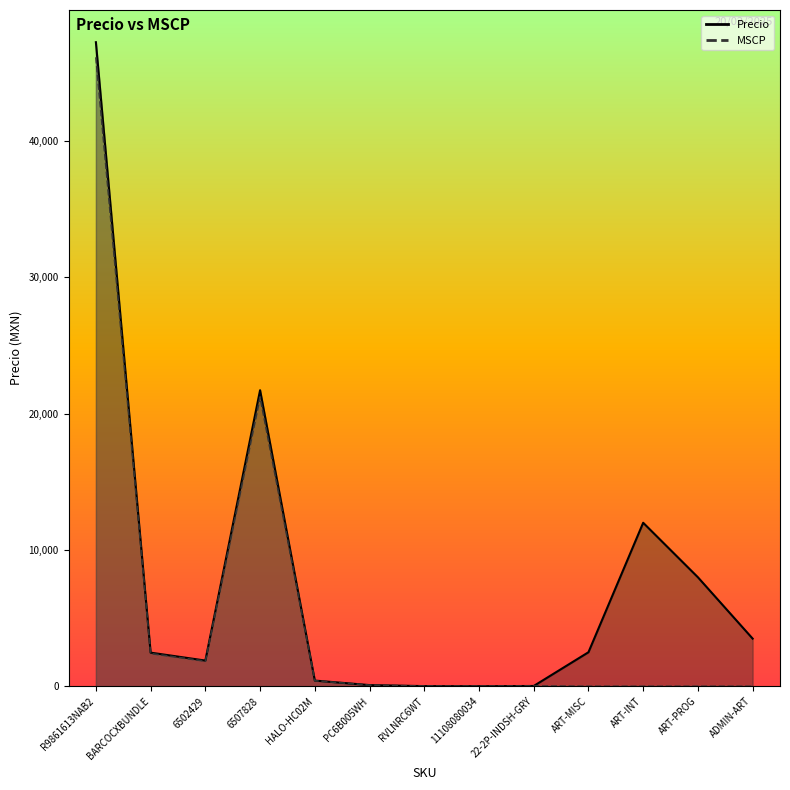

At 6507828, list the series in order from largest to smallest.

Precio, MSCP